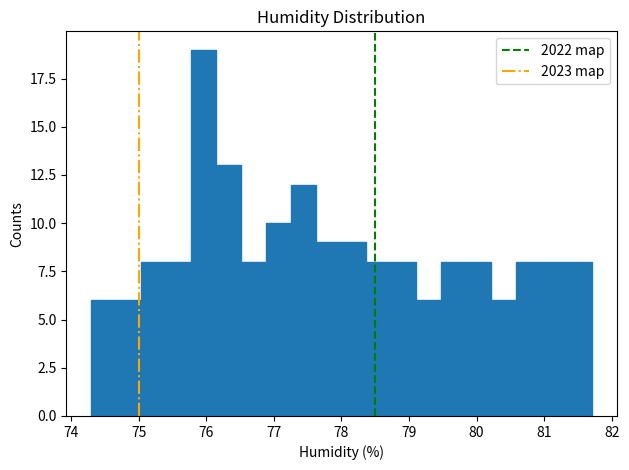

Around what value on the x-axis is the tallest bar? Give the approximate position of its centre, as read against the axis.

76.0